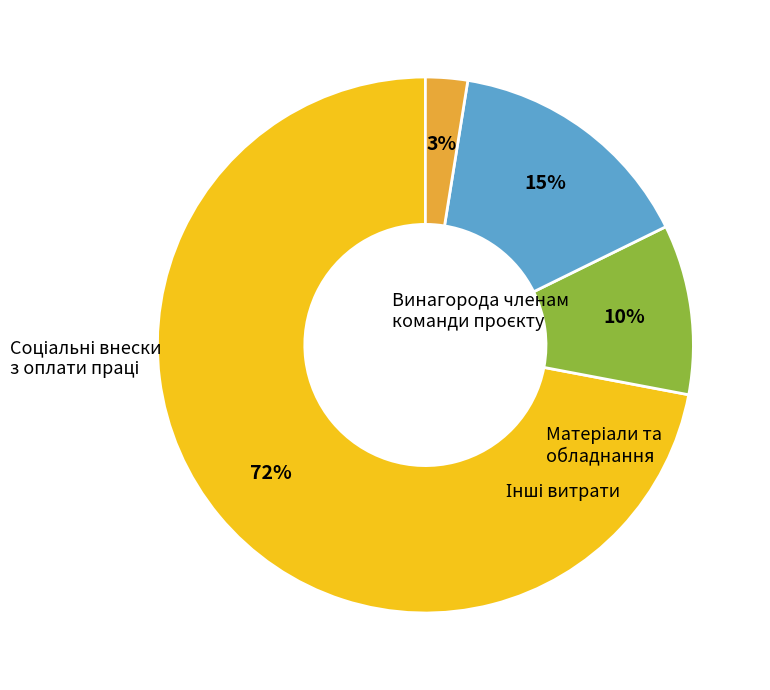

Combined, do Інші витрати and Матеріали та обладнання account for over 50%?

No